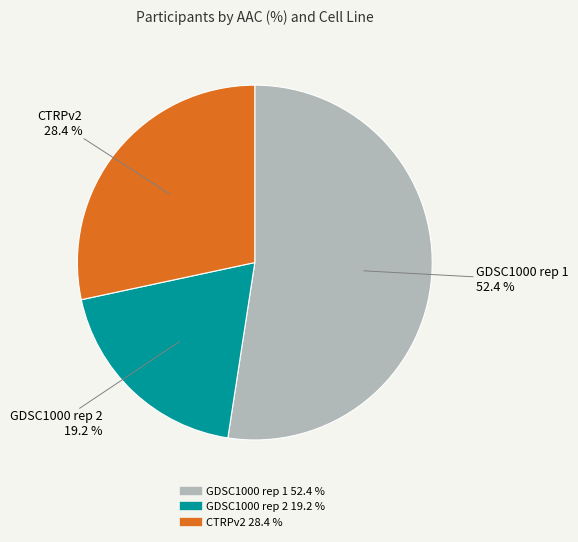

To the nearest percent, what is the difference between the largest and smallest slice percentages?

33%